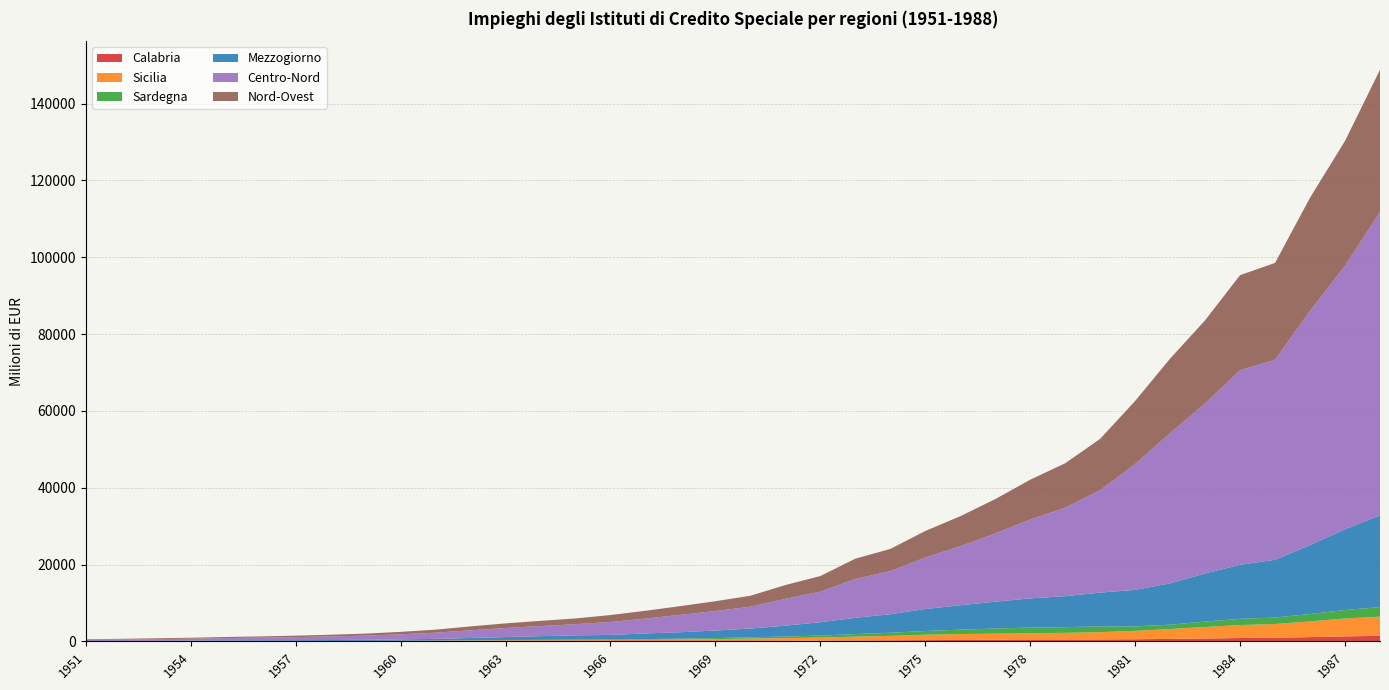

Reading right to left, extract all data points from this chart.

Calabria: 1457.2	1291.3	1111.1	942.2	874.4	736.1	650.8	552.5	504.7	495.2	467.4	447.4	376.3	323.3	271.8	233.3	175.9	123.5	96.7	89.3	76.5	65.5	53.7	48.4	41.9	40.4	31.6	23.4	17.9	15.2	14.2	12.5	12.2	11.7	11.1	8.7	7.7	4.1
Sicilia: 4977.1	4665.7	4088.8	3570.7	3371.9	3012.0	2567.3	2183.6	1893.3	1720.1	1656.1	1564.0	1532.6	1407.7	1161.4	1001.6	827.2	717.5	616.7	505.4	420.2	358.1	301.0	280.5	262.1	242.7	208.5	154.2	124.5	94.2	78.2	66.5	62.5	51.5	35.8	27.5	21.4	14.3
Sardegna: 2499.0	2217.0	1927.3	1703.7	1620.2	1411.8	1135.2	1151.9	1512.7	1481.2	1472.7	1340.1	1140.5	974.4	813.4	661.5	505.7	429.5	331.5	261.0	200.2	173.5	131.3	120.4	92.5	72.5	50.9	34.2	26.6	20.5	19.1	17.9	16.8	15.5	13.1	11.8	10.0	8.4
Mezzogiorno: 23868.5	21015.2	17956.9	15037.5	14062.9	12519.7	10753.6	9523.4	8780.5	8077.9	7595.8	6982.1	6352.1	5715.9	4822.9	4242.8	3479.8	2818.7	2292.5	1969.3	1685.1	1459.3	1195.9	1124.3	968.4	760.0	595.9	436.9	353.6	274.4	239.7	206.2	191.9	163.9	133.2	110.8	90.0	68.2
Centro-Nord: 78965.9	68607.4	60966.2	52065.5	50649.0	44256.2	39099.7	32762.5	26671.2	23040.3	20523.0	17764.5	15361.9	13413.0	11207.7	10122.2	7947.1	6982.4	5687.6	5088.8	4522.7	3869.4	3368.0	2897.3	2627.7	2358.5	1995.5	1614.5	1318.7	1097.1	938.3	807.2	695.8	604.7	504.2	420.0	354.7	289.1
Nord-Ovest: 37040.4	32479.4	29454.4	25204.3	24766.4	21651.8	19410.3	16421.3	13366.9	11556.7	10367.0	8940.9	7815.3	6898.0	5783.7	5270.4	4072.7	3585.9	2852.6	2539.2	2274.0	2041.9	1810.1	1494.9	1351.5	1212.6	1016.6	792.2	638.1	523.4	439.8	378.5	318.2	292.7	248.4	216.8	186.7	162.2